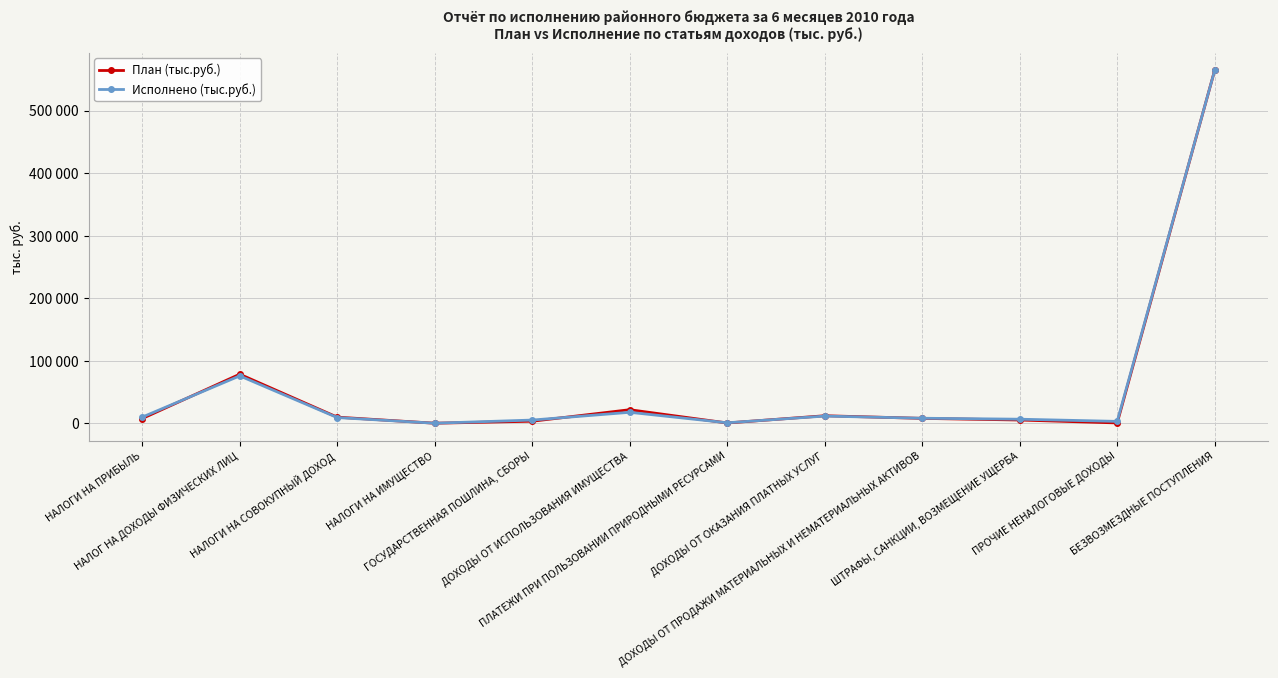

Which series has the largest total across all categories?

Исполнено (тыс.руб.)